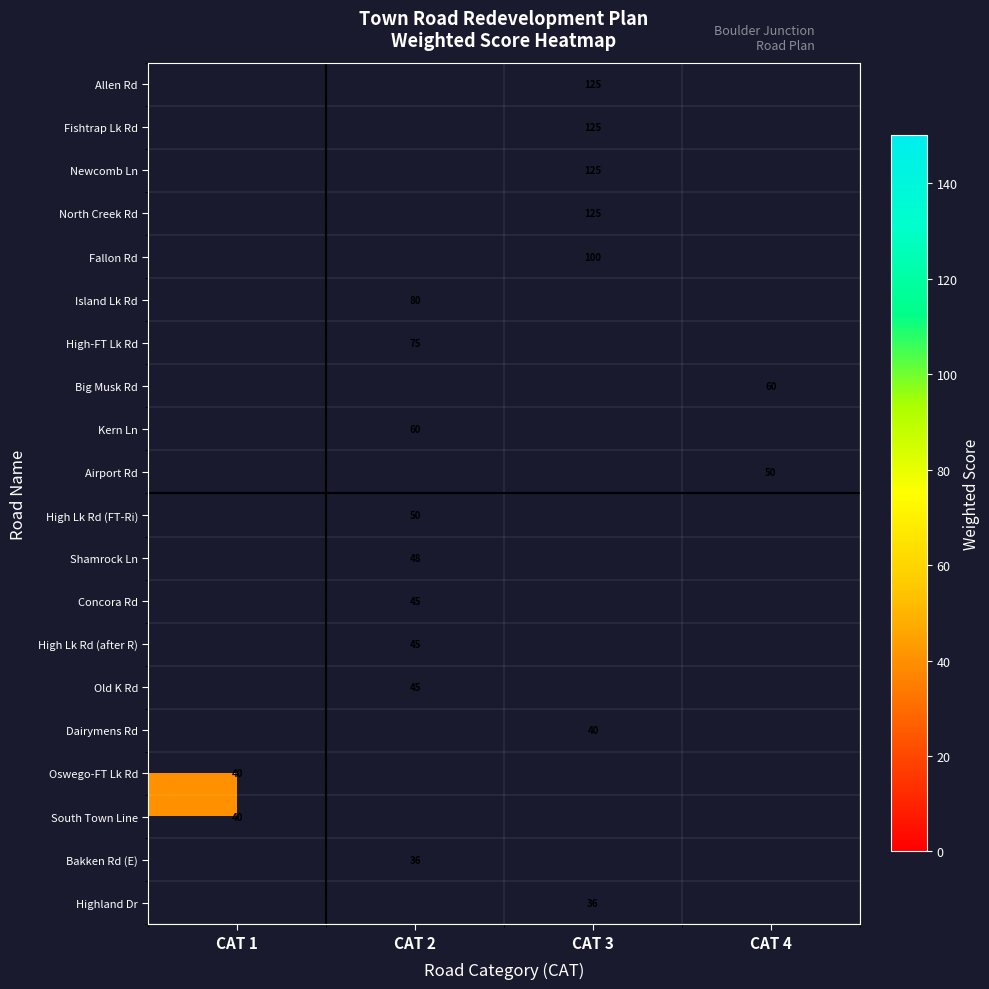

The value of Airport Rd at CAT 4 is 76.2. True or false?

False